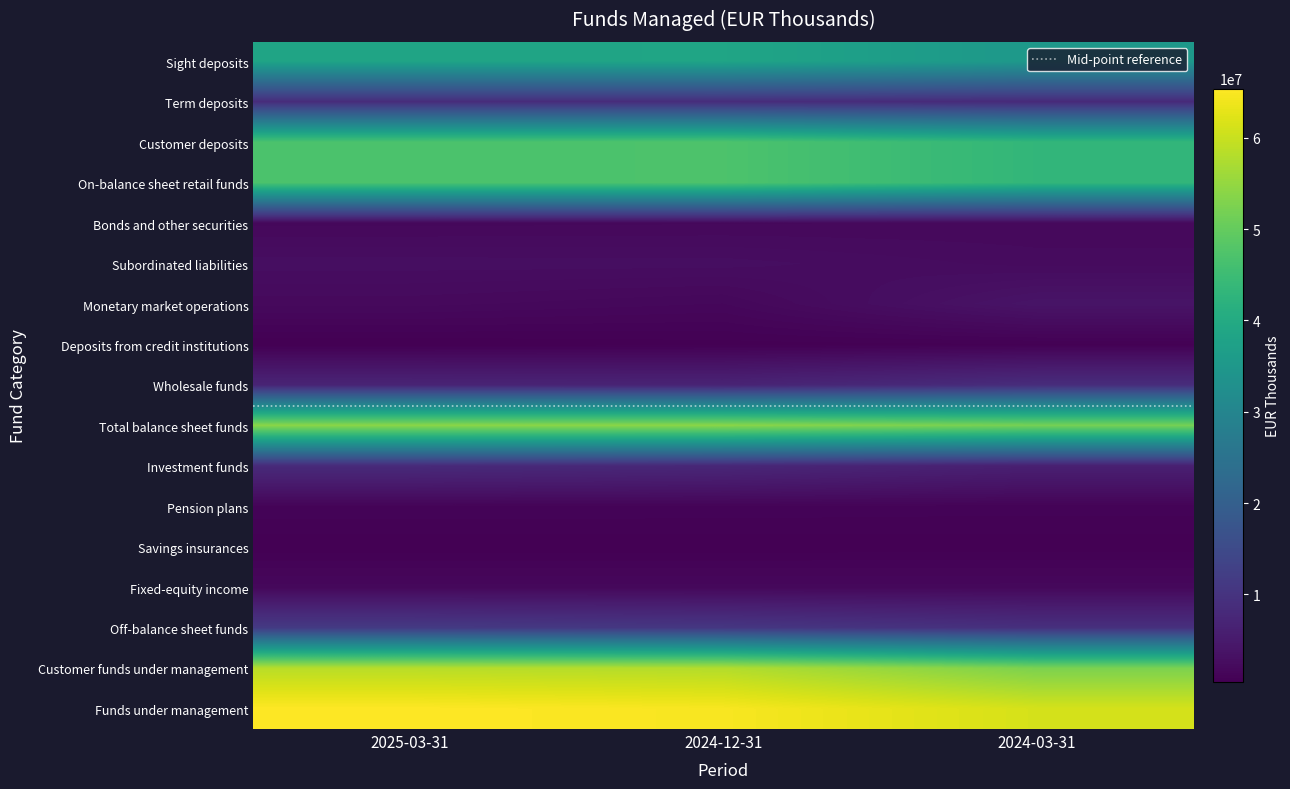

At which category is the sum across all series the highest?

2025-03-31